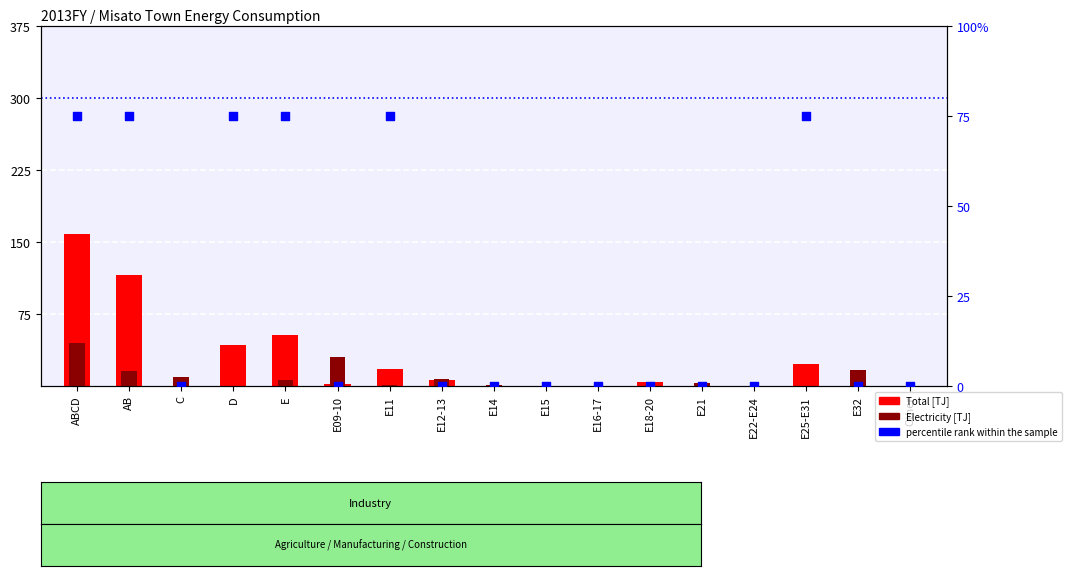

What are all the series names shown in the legend?

Total, Electricity, percentile rank within the sample